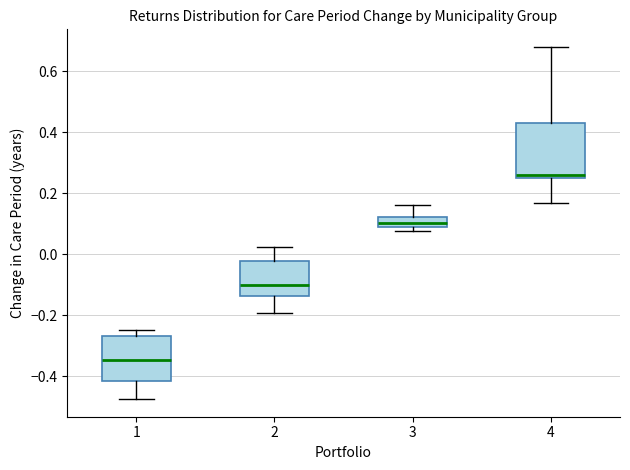

Reading left to right, read every box against the y-axis: the position of its median line, the range the box covers, and the ends of its whiskers. The values are not printed on the chart, so give them approximately, as read against the axis.

1: median -0.34, box -0.42 to -0.26, whiskers -0.48 to -0.24
2: median -0.10, box -0.14 to -0.02, whiskers -0.20 to 0.02
3: median 0.10, box 0.08 to 0.12, whiskers 0.08 (just below the box's lower edge) to 0.16
4: median 0.26 (just above the box's lower edge), box 0.26 to 0.44, whiskers 0.16 to 0.68